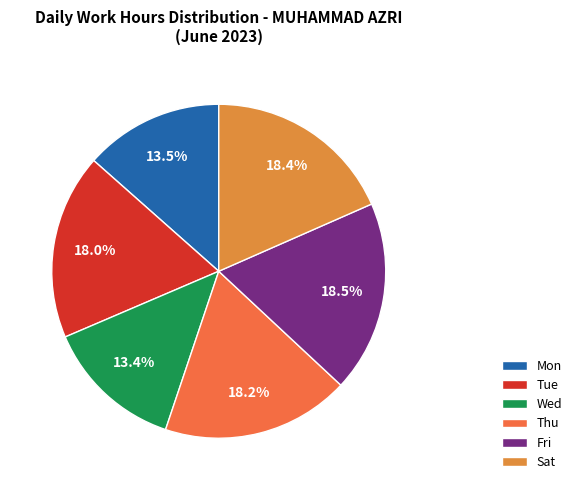

Count the number of slices in the pie.

6